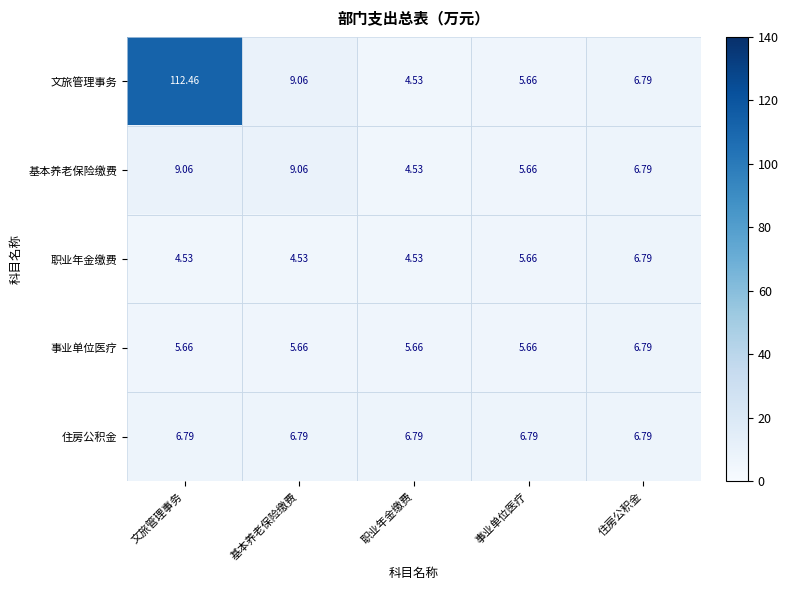

At which label does 文旅管理事务 first exceed 6?

文旅管理事务